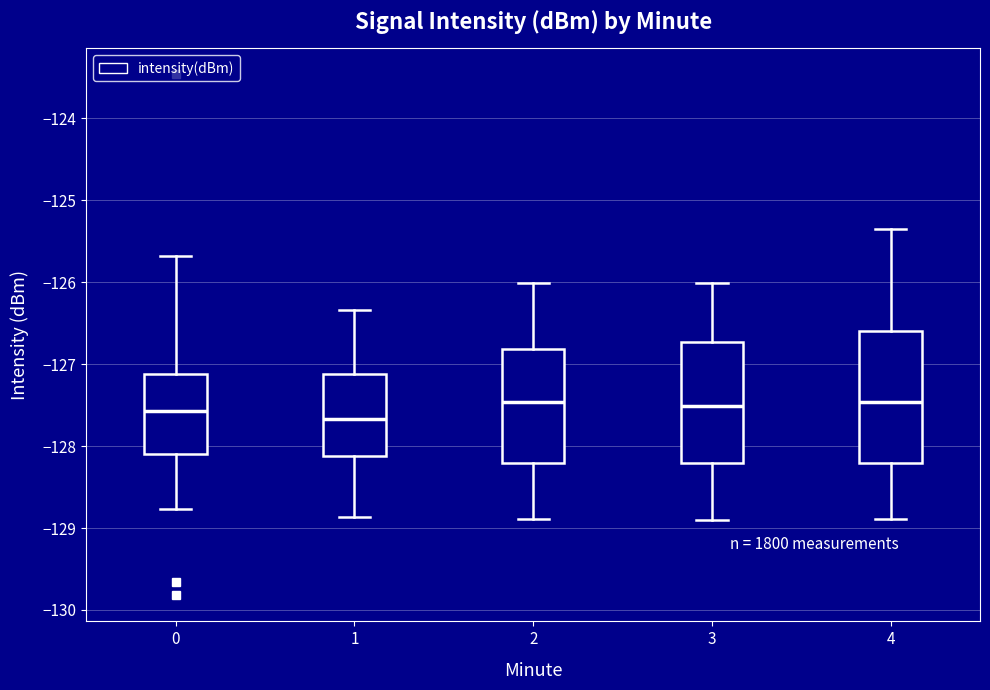

Comparing the boxes themselves (not the whiskers), which one is the tallest?

4